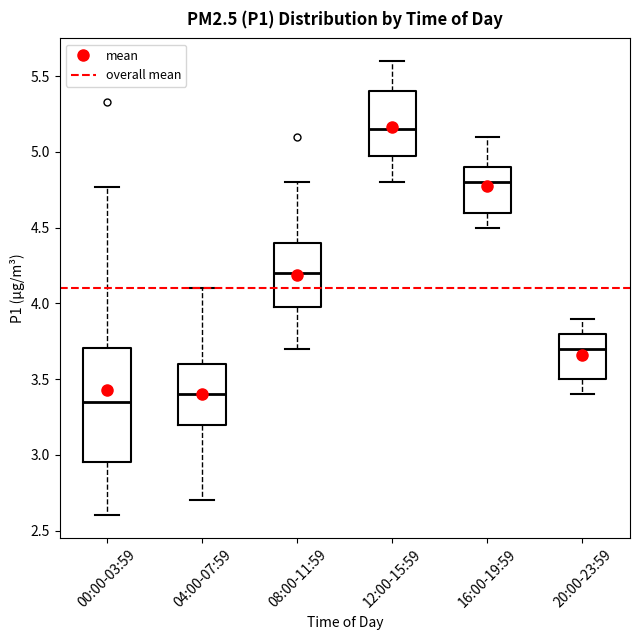

Which box has the lowest median line?

00:00-03:59